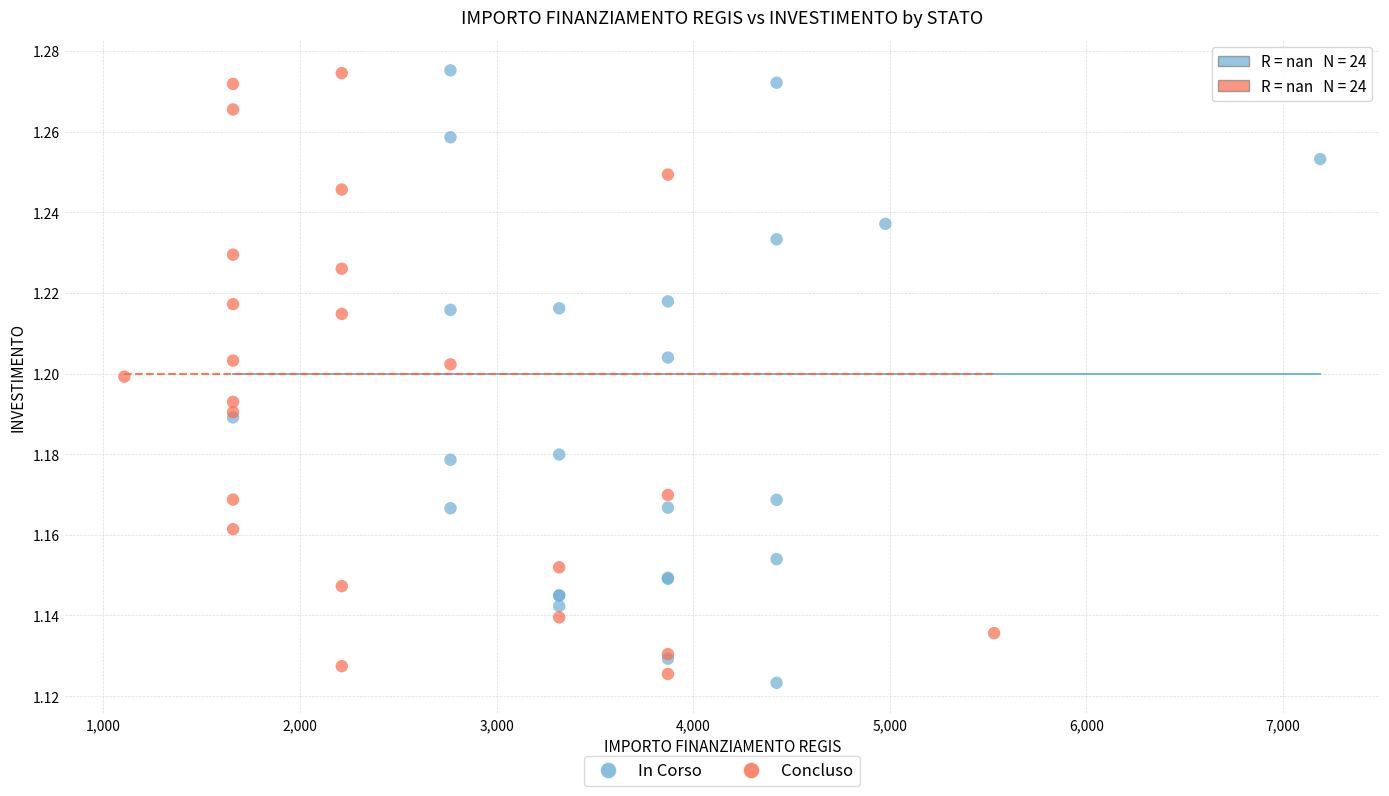

What are all the series names shown in the legend?

In Corso, Concluso